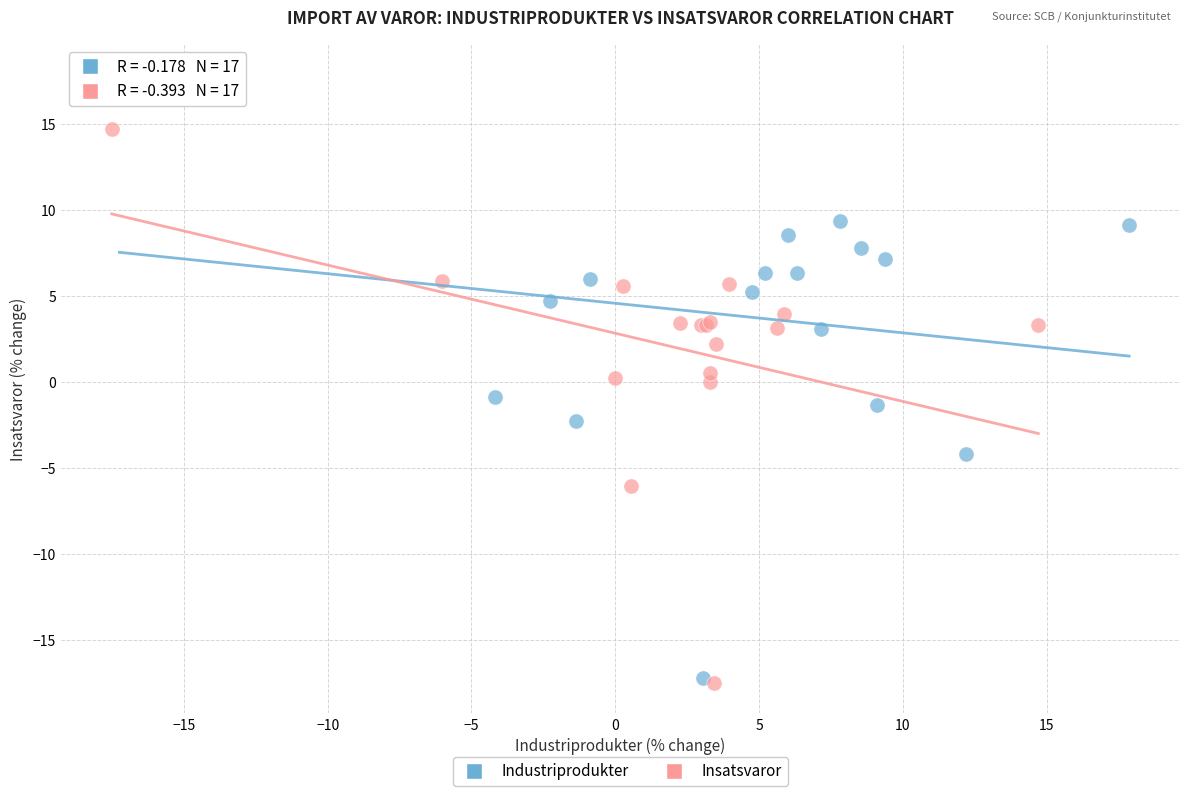

Which series reaches the maximum Y coordinate?

Industriprodukter